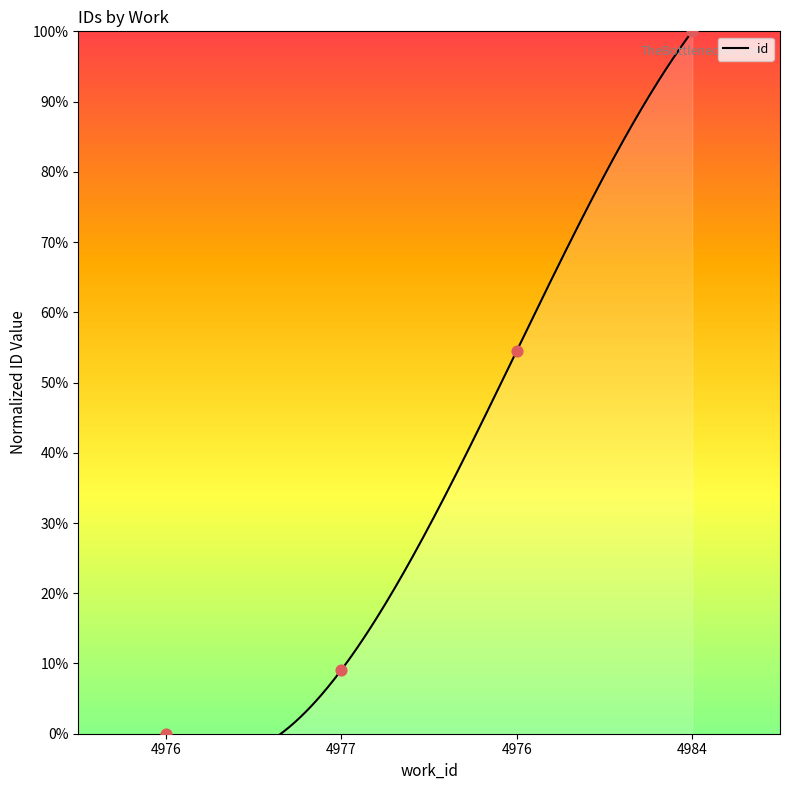

What is the change in value from 4977 to 4976?

+45.5